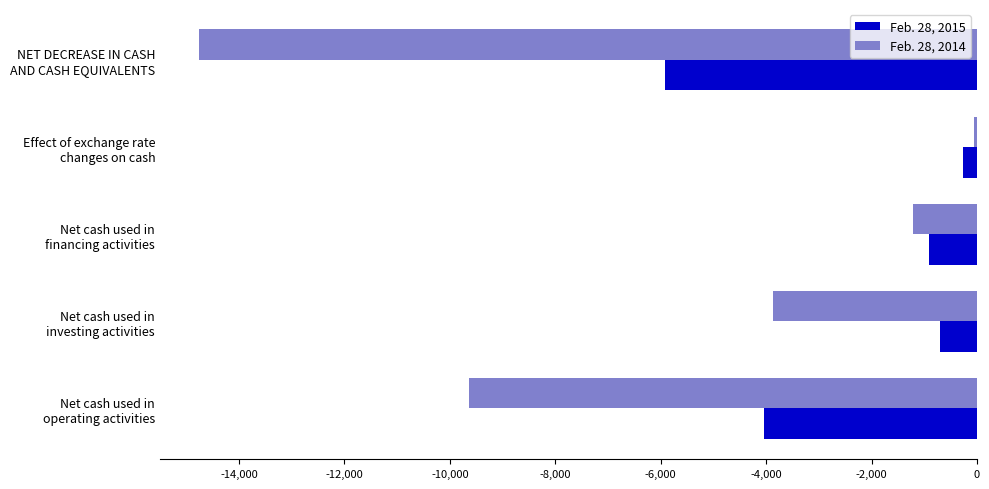

What is the sum of all Feb. 28, 2015 values?

-11830